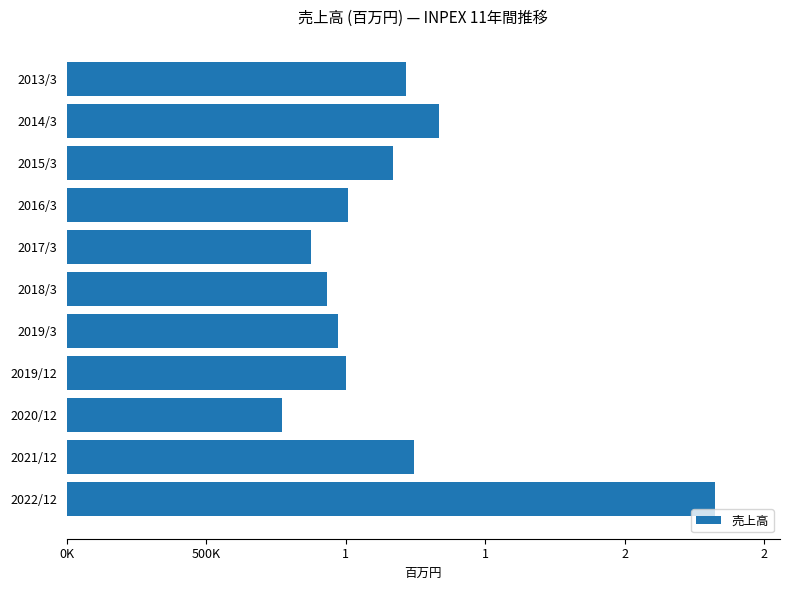

Are the bars horizontal?

Yes